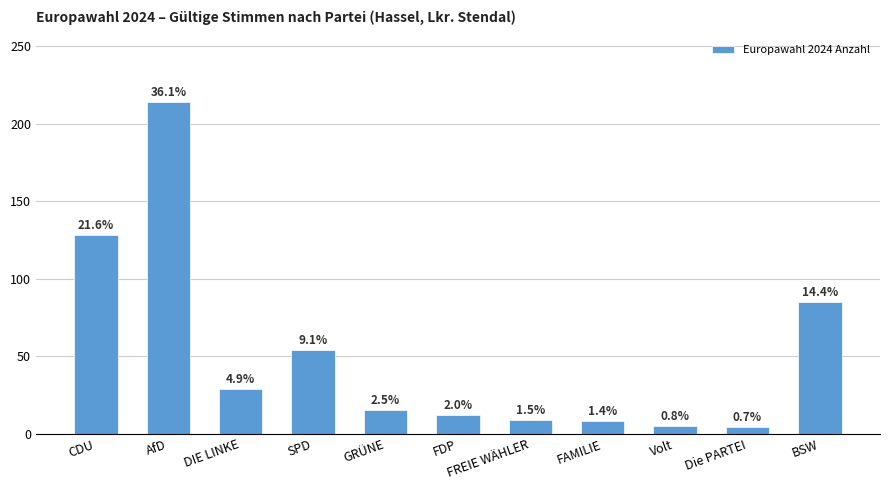

What is the value of the 4th bar from the left?

54